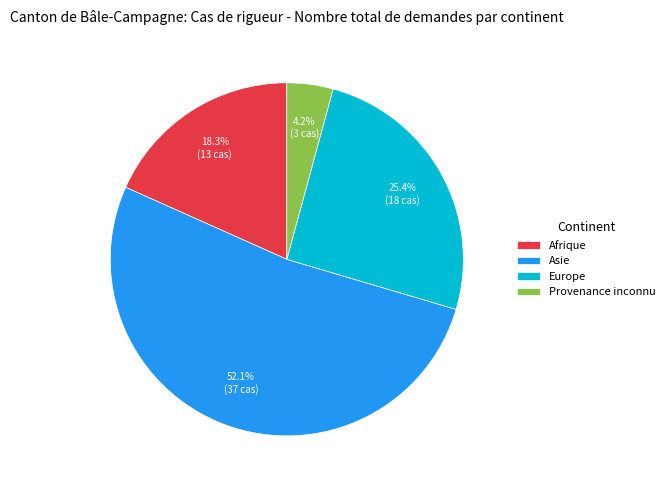

True or false: Europe accounts for 25% of the total.

True